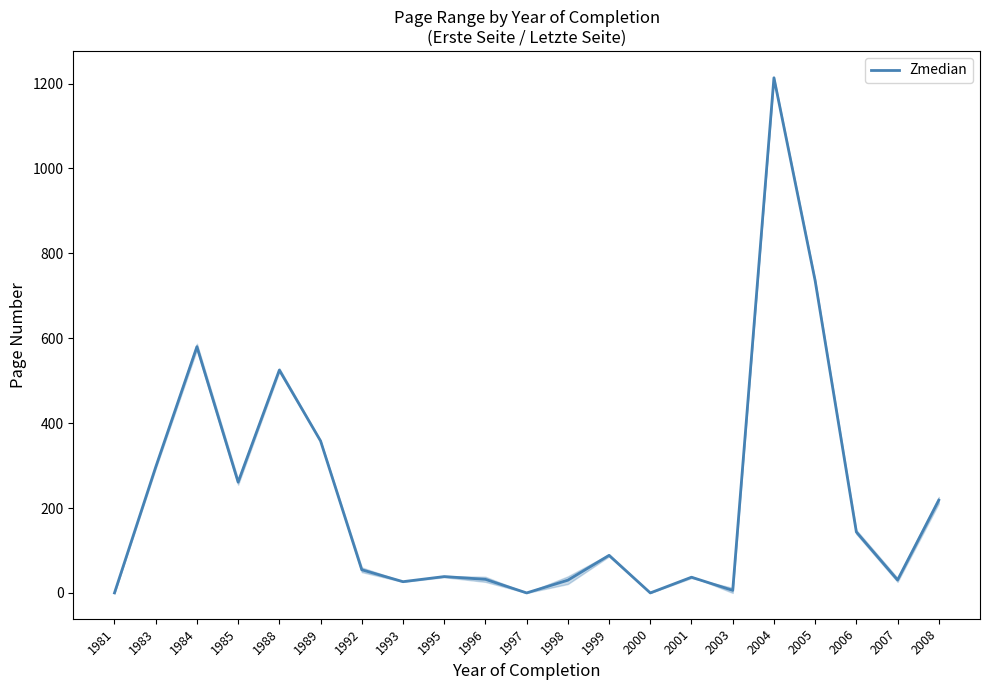

What is the average value?

222.6